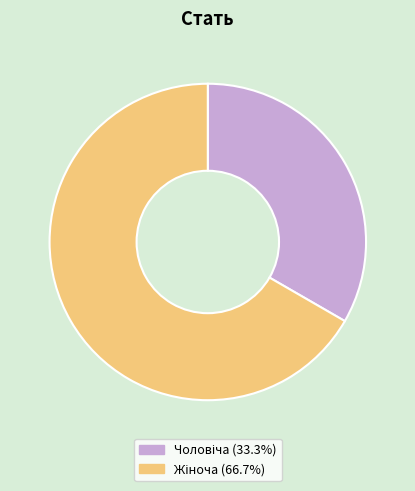

Is there a majority slice in this chart?

Yes